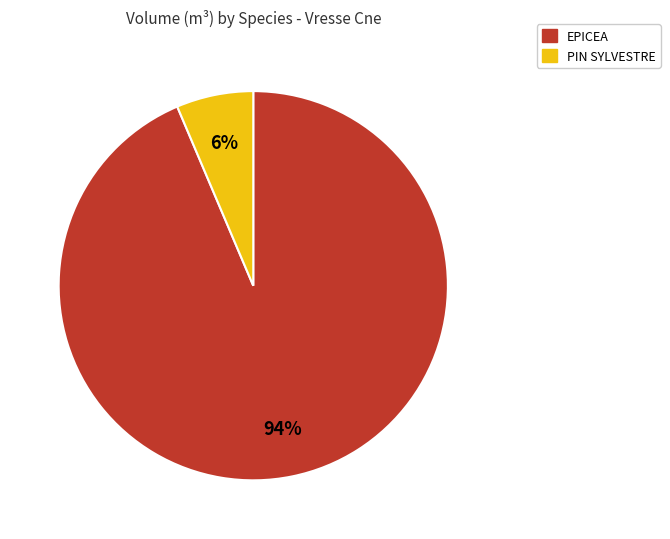

Which category accounts for the majority?

EPICEA